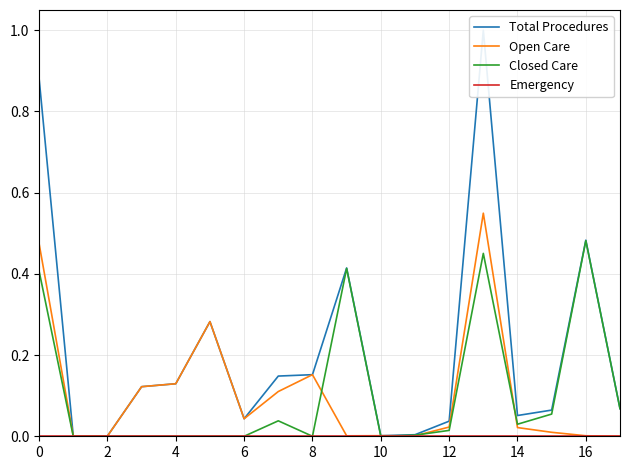

Does the chart display data point markers on the line(s)?

No